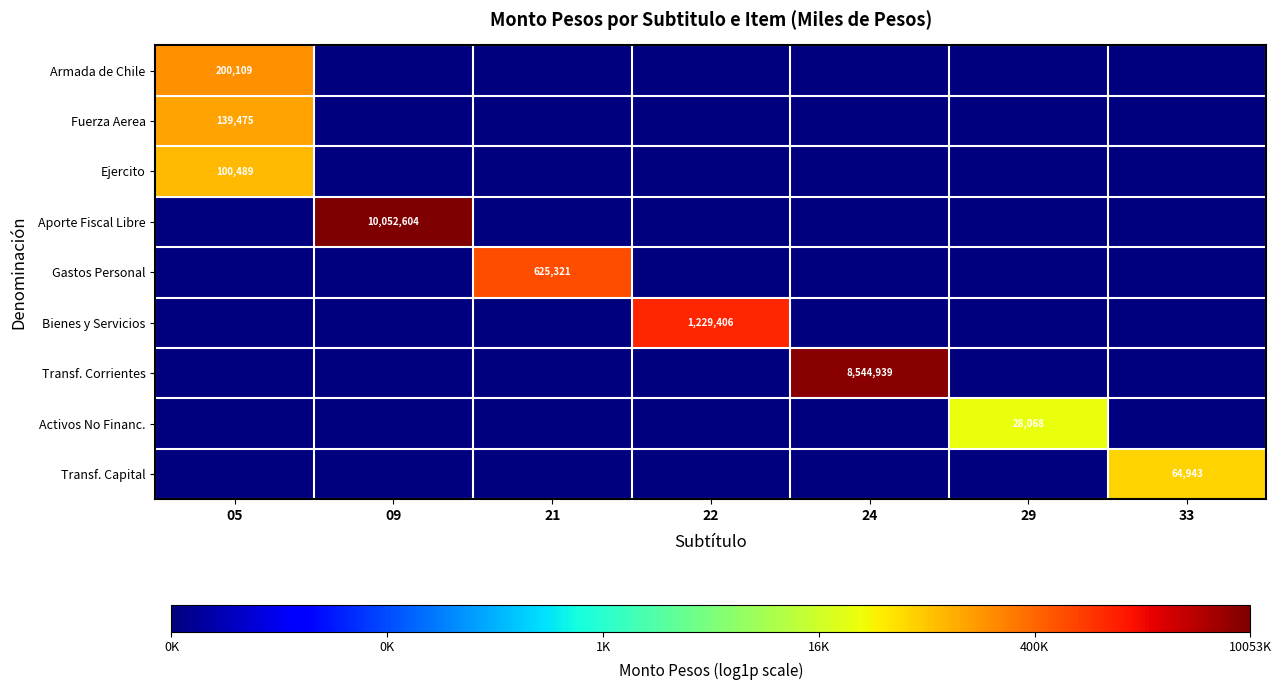

True or false: Fuerza Aerea has a value of 89741 at 05.

False